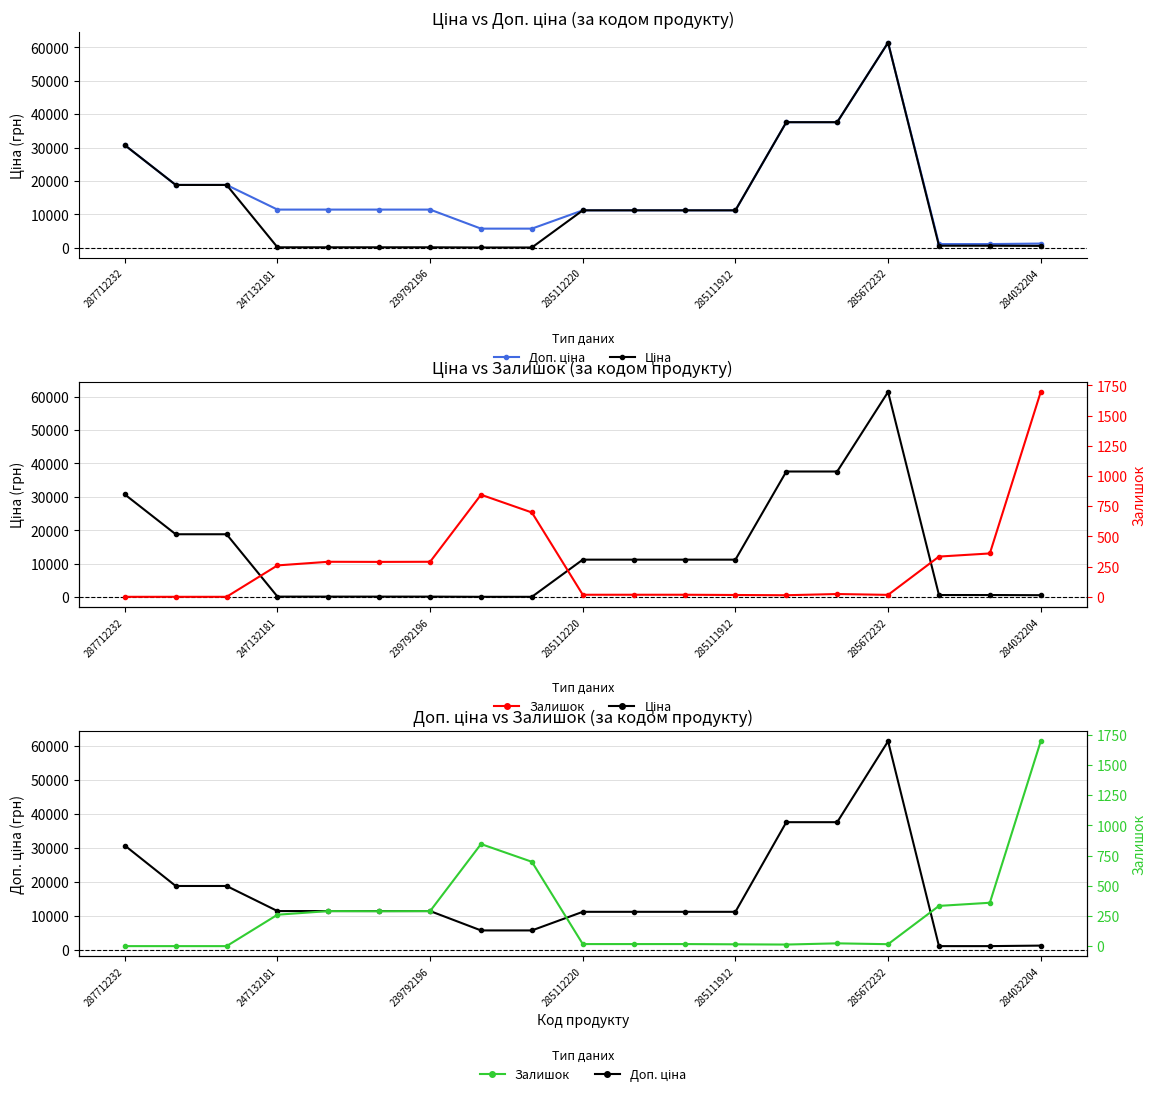

Is it true that Ціна equals 75.6 at 8?

False